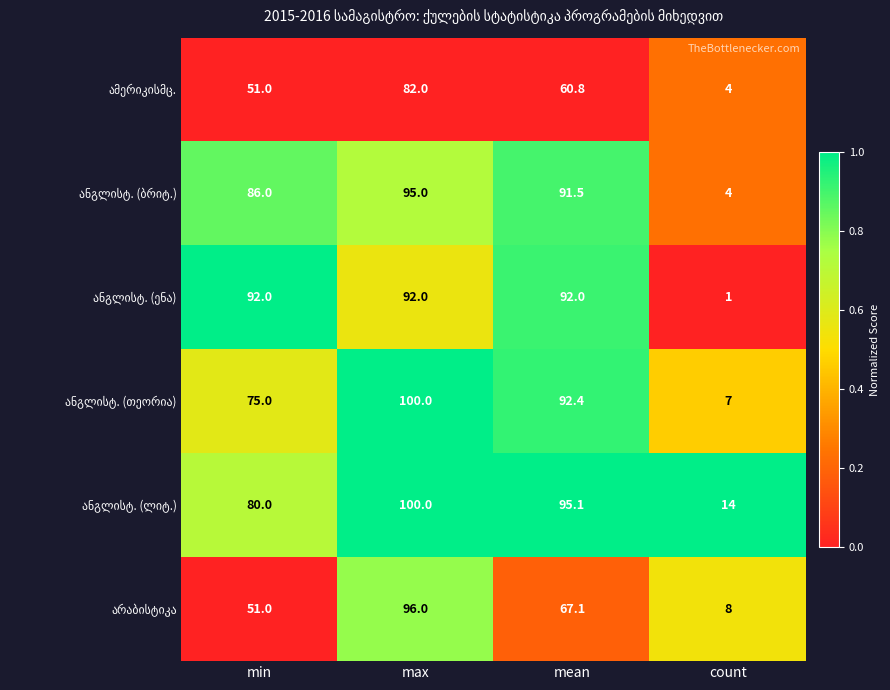

Which label corresponds to the smallest value in the chart?

count